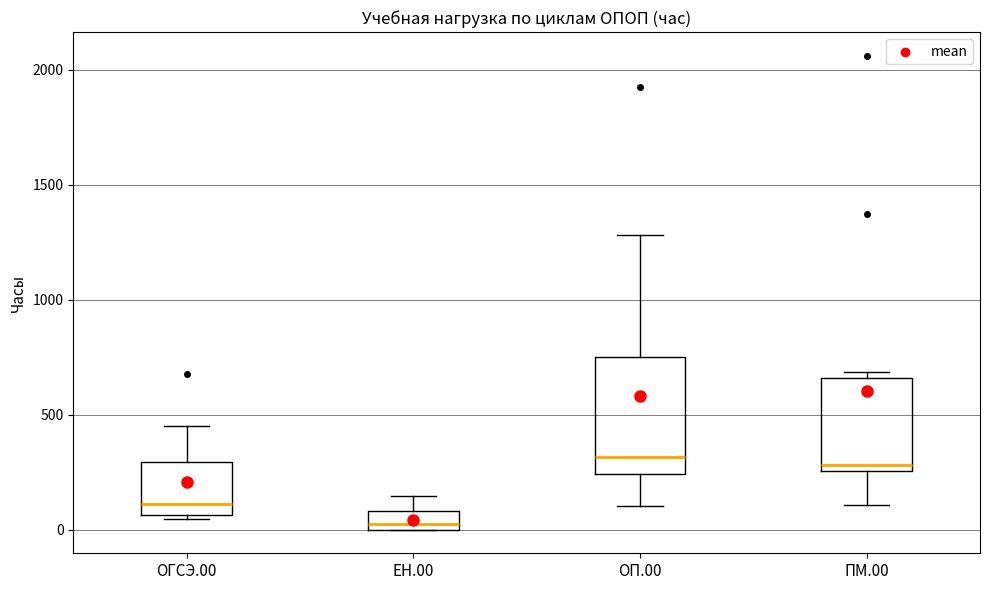

Reading left to right, transcribe this box plot: for each box, give where its median line is, the range the box spans, and where its two whiskers end, as read against the y-axis. The values are not printed on the chart, so give them approximately, as read against the axis.

ОГСЭ.00: median 100, box 50 to 300, whiskers 50 (just below the box's lower edge) to 450
ЕН.00: median 50, box 0 to 100, whiskers 0 to 150
ОП.00: median 300, box 250 to 750, whiskers 100 to 1300
ПМ.00: median 300, box 250 to 650, whiskers 100 to 700